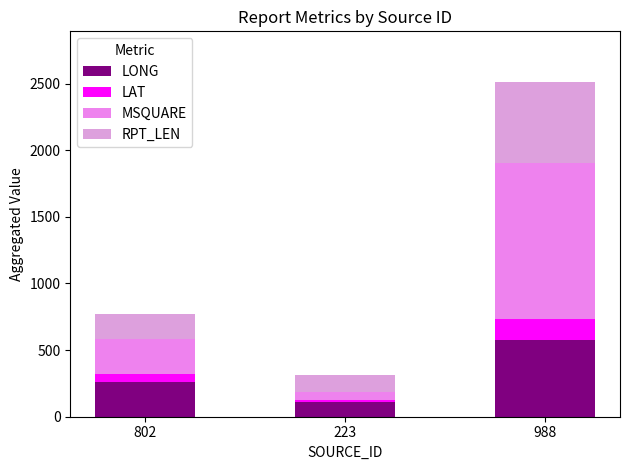

What value does the LAT series have at 988?

161.7